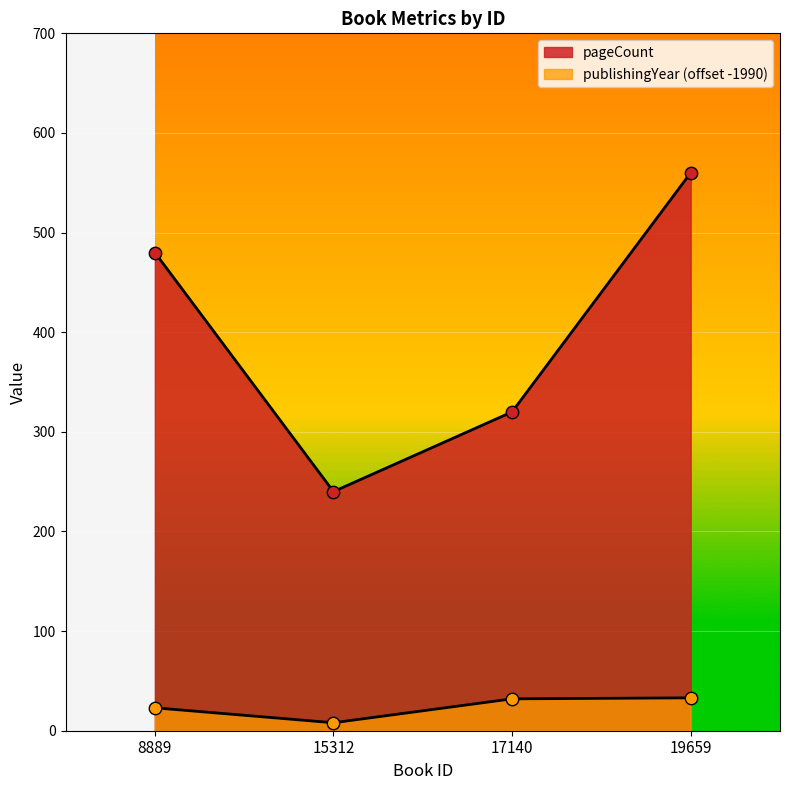

At which category is the sum across all series the highest?

19659